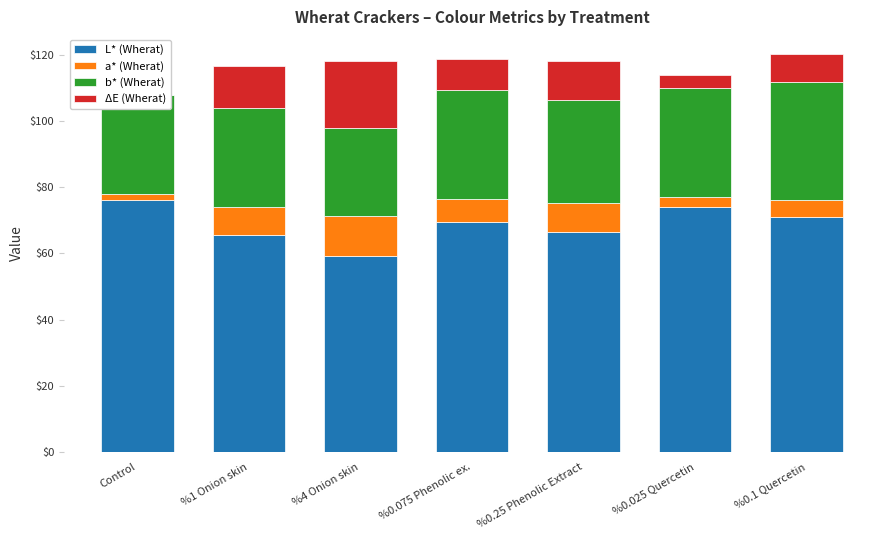

Is the value of L* (Wherat) at %0.075 Phenolic ex. greater than the value of a* (Wherat) at %0.025 Quercetin?

Yes